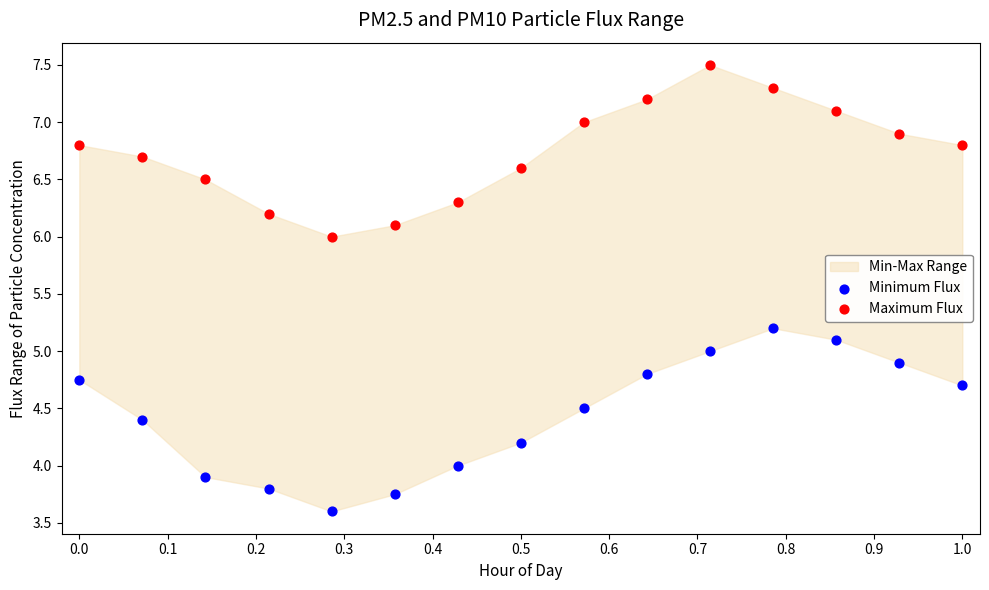

Across all data points, what is the range of X values (max minus min)?

1.0